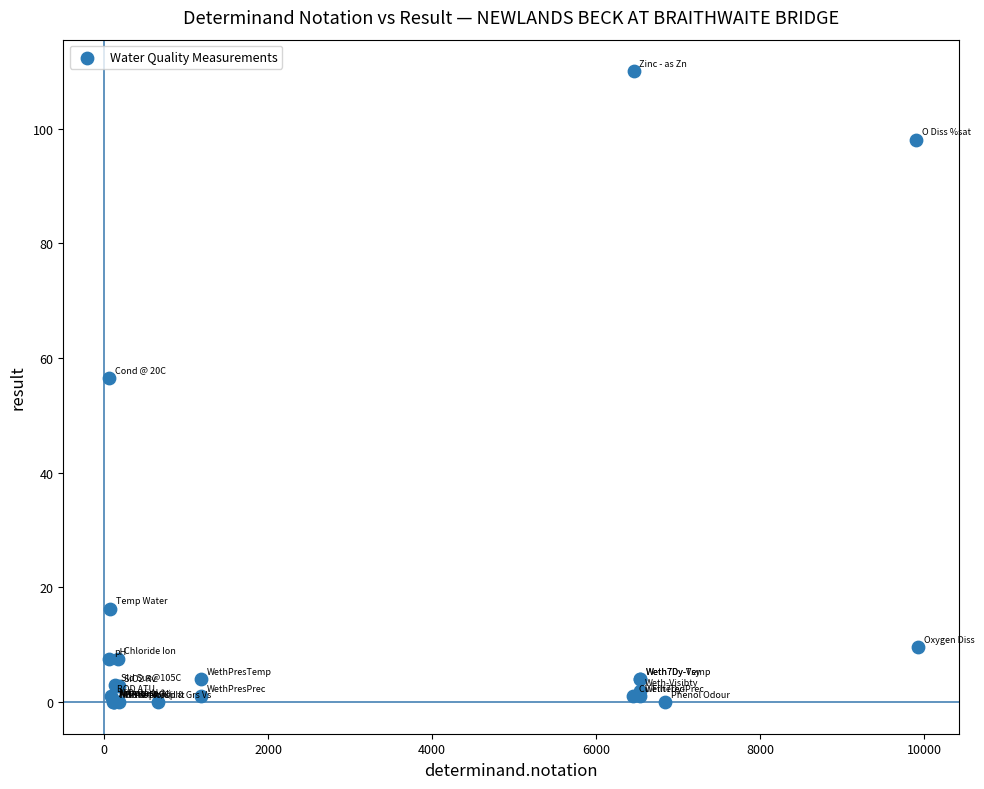

What Y value in the scatter plot is closest to 55?

56.5